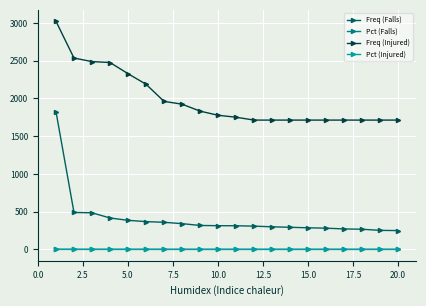

At how many categories does at least one series exceed 812?

20